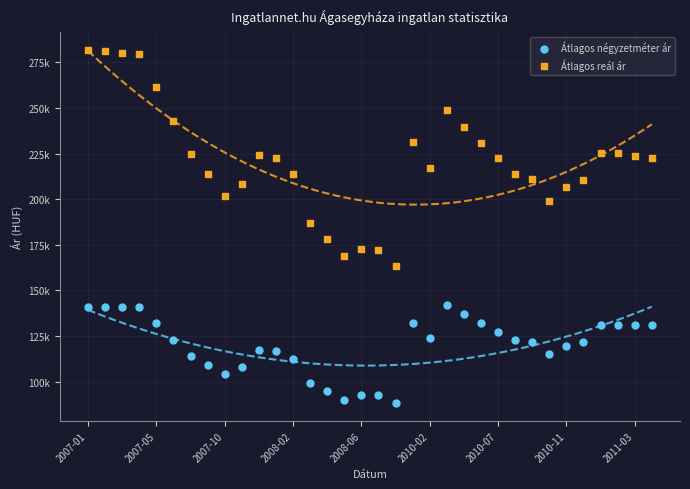

Which series contains the highest Y value?

Átlagos reál ár